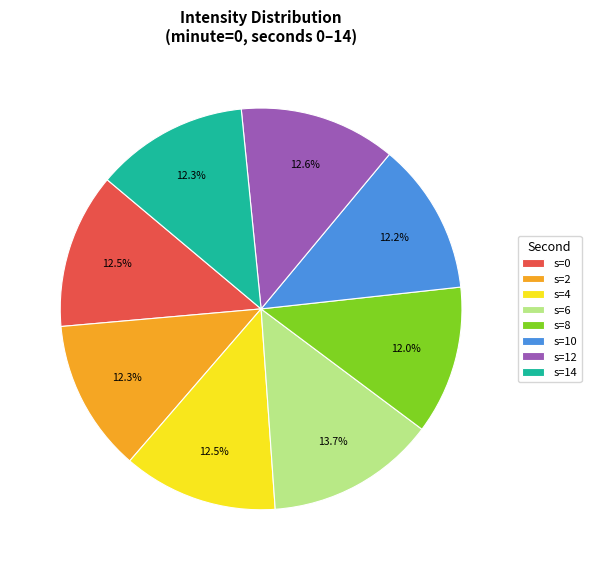

To the nearest percent, what is the difference between the largest and smallest slice percentages?

2%